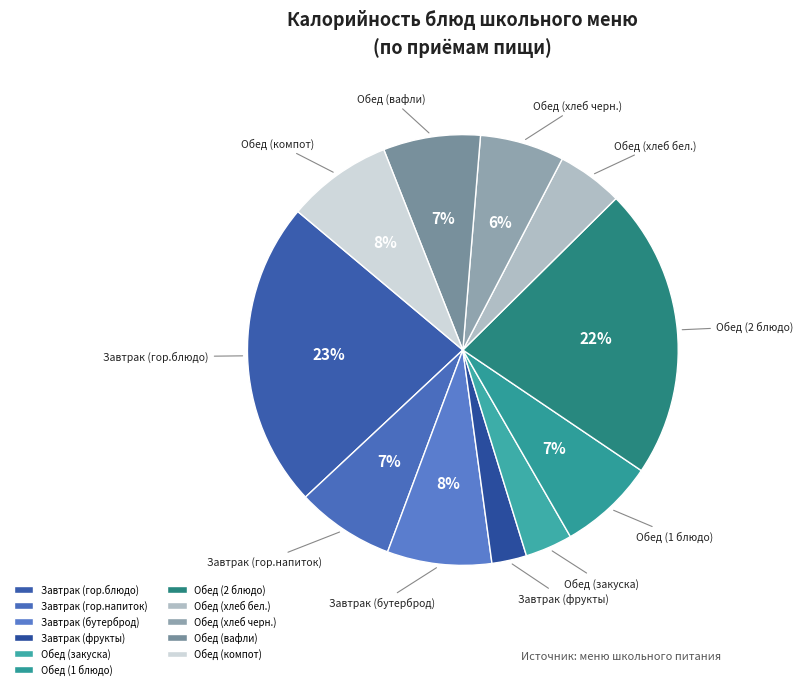

Which has a higher value, Обед (компот) or Обед (закуска)?

Обед (компот)